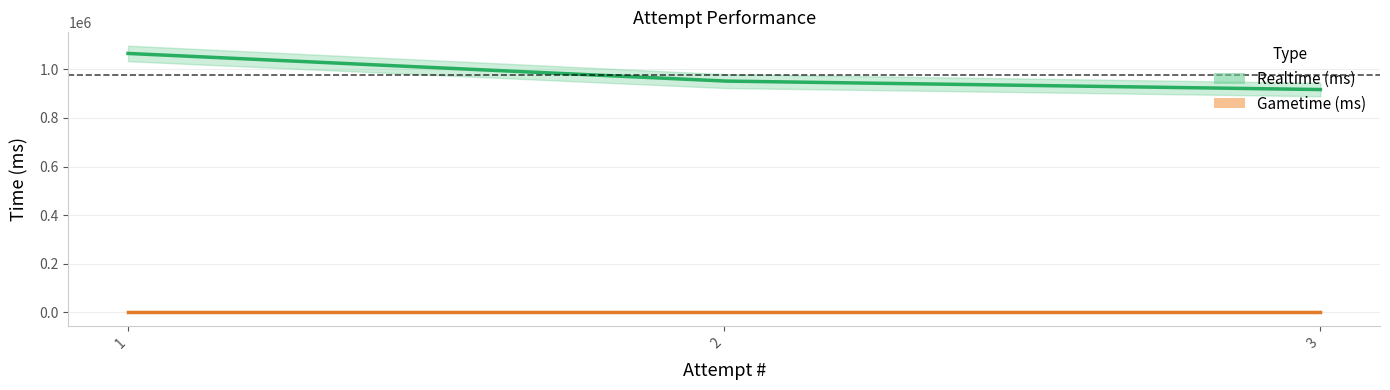

What is the total value across all series at 2?

951660